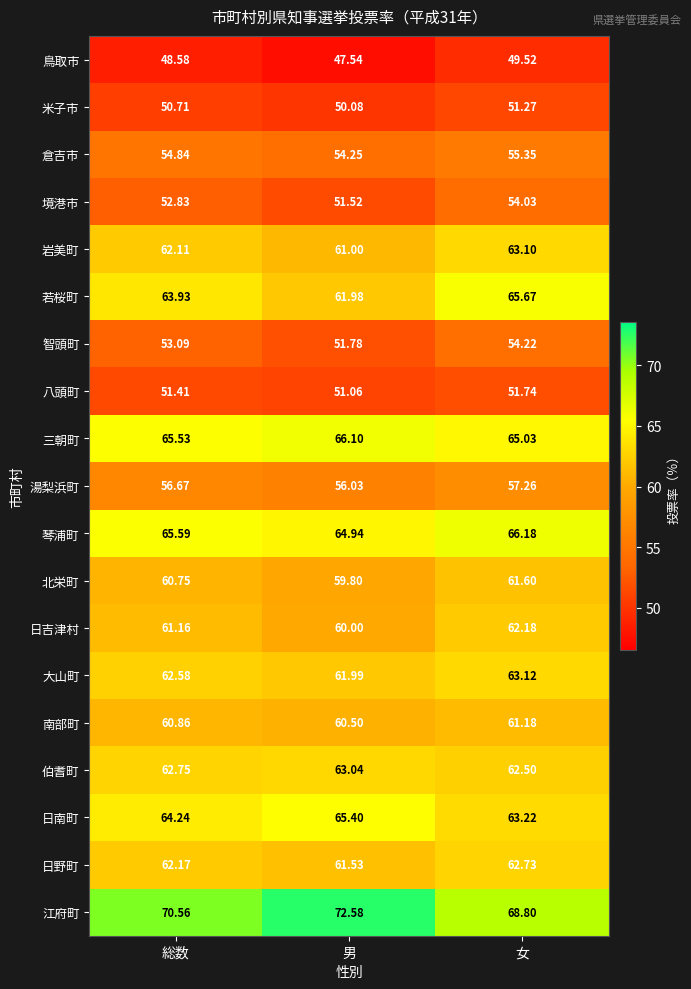

Which series has the widest spread of values?

江府町